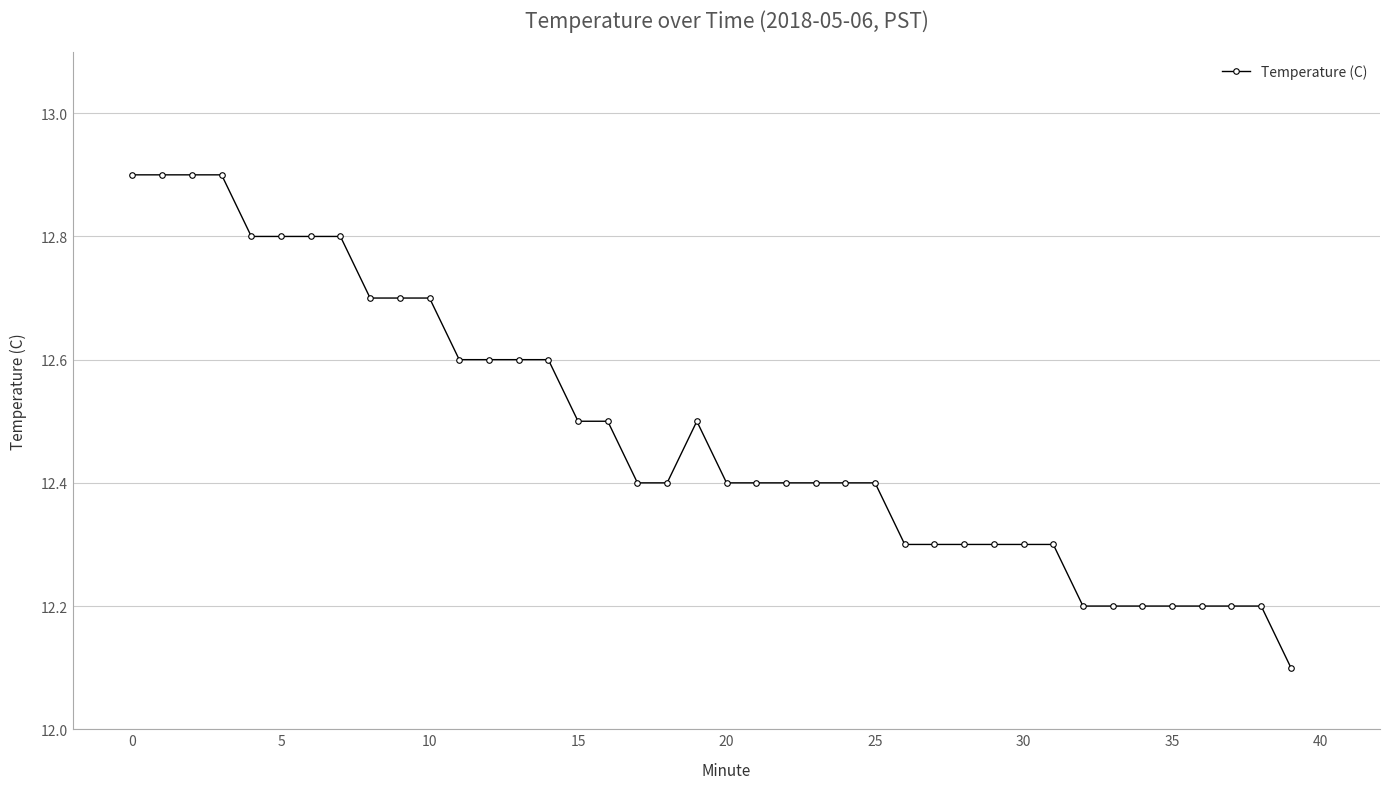

What is the greatest value displayed?

12.9